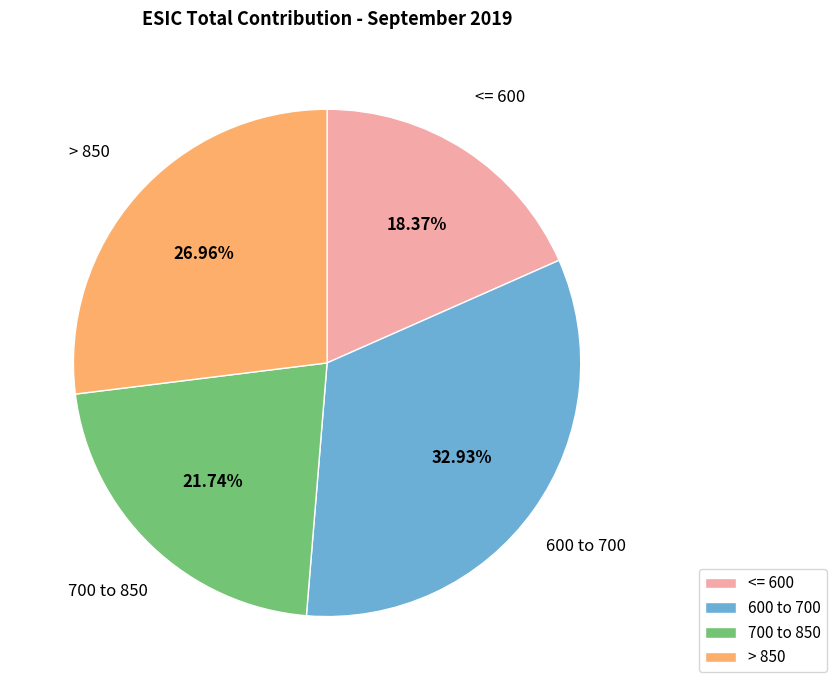

To the nearest percent, what is the difference between the largest and smallest slice percentages?

15%